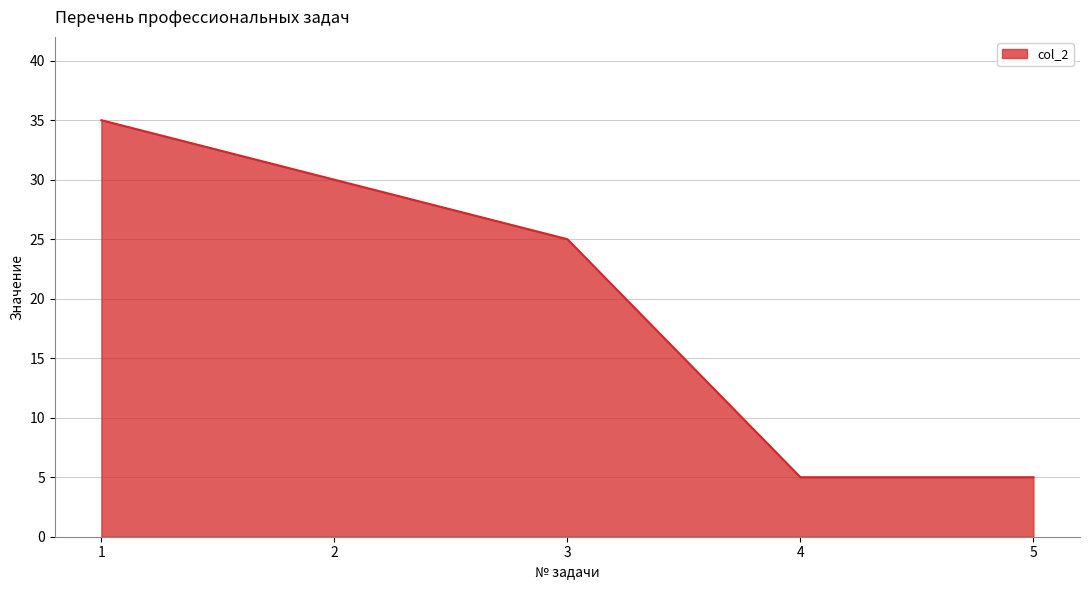

How many distinct data groups are displayed?

1